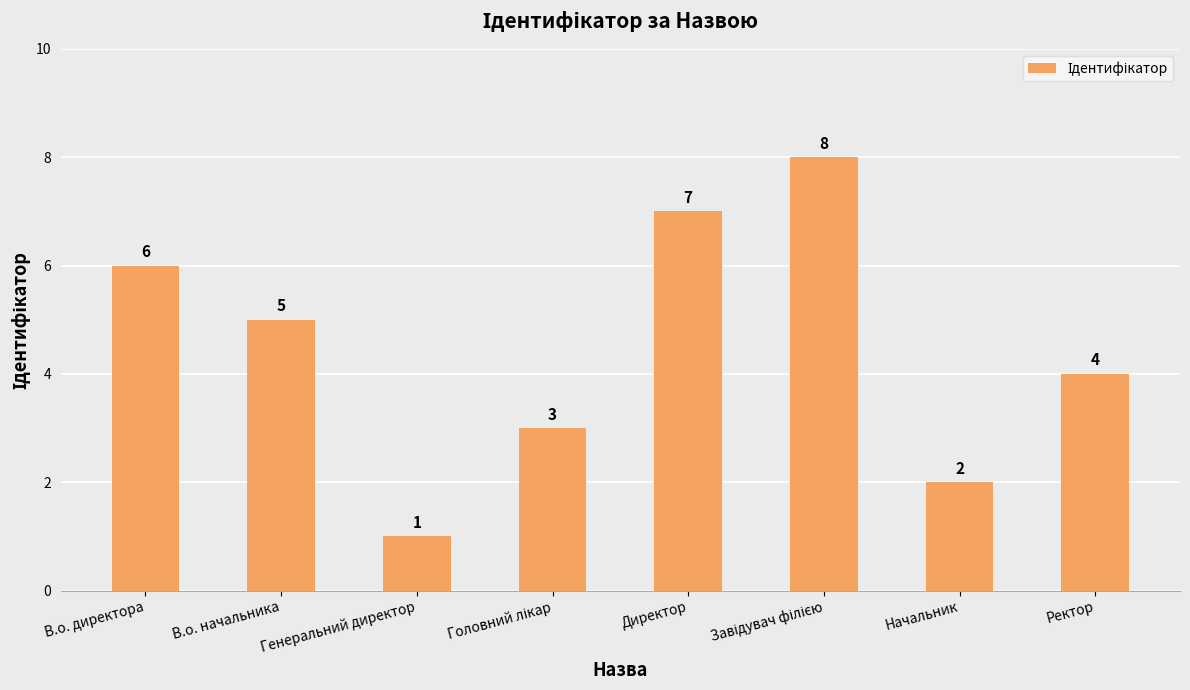

Between В.о. начальника and В.о. директора, which is larger?

В.о. директора